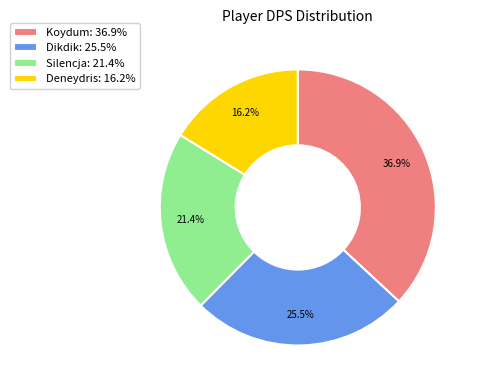

Combined, do Silencja and Koydum account for over 50%?

Yes